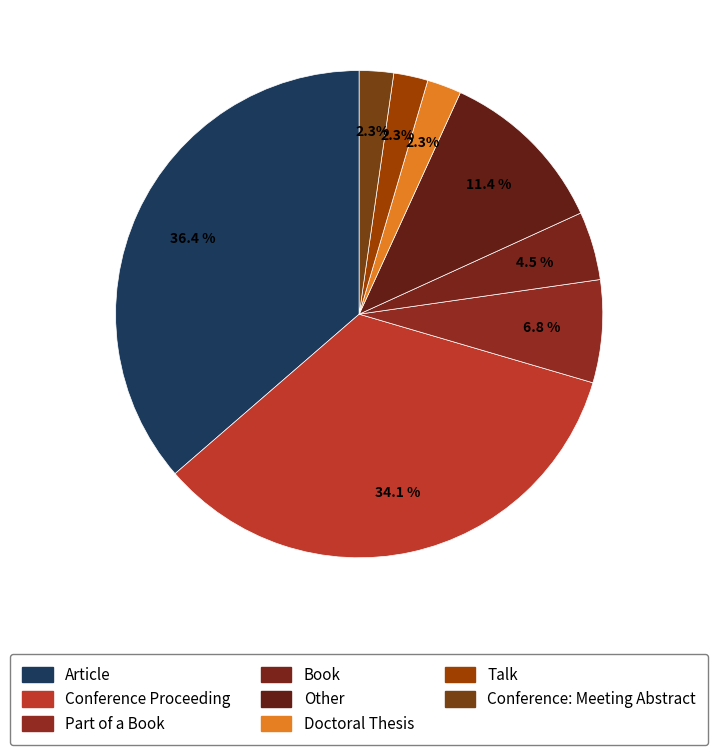

What is the smallest slice in the pie chart?

Doctoral Thesis